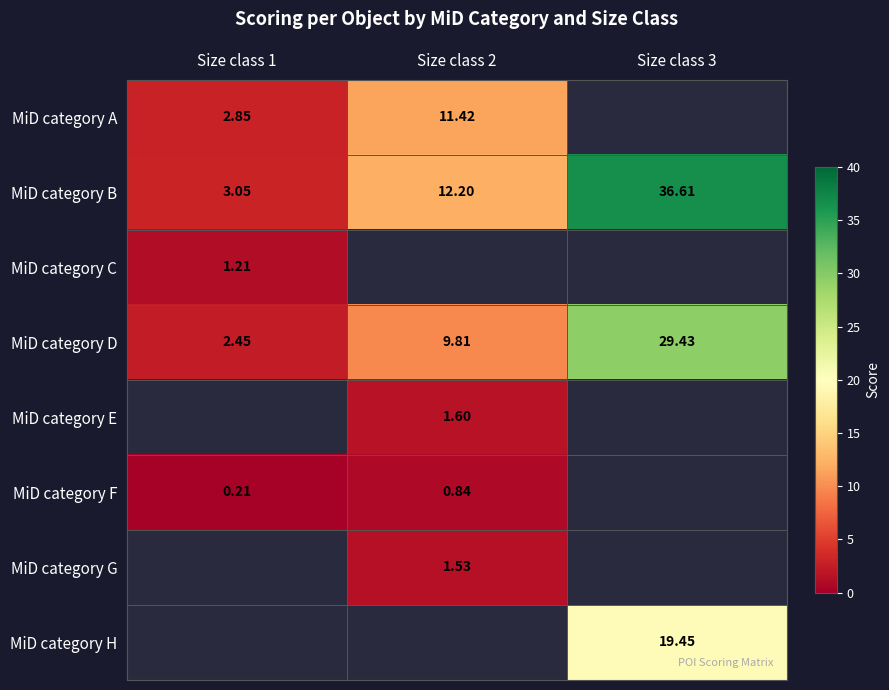

Read the MiD category B value at Size class 3.

36.6